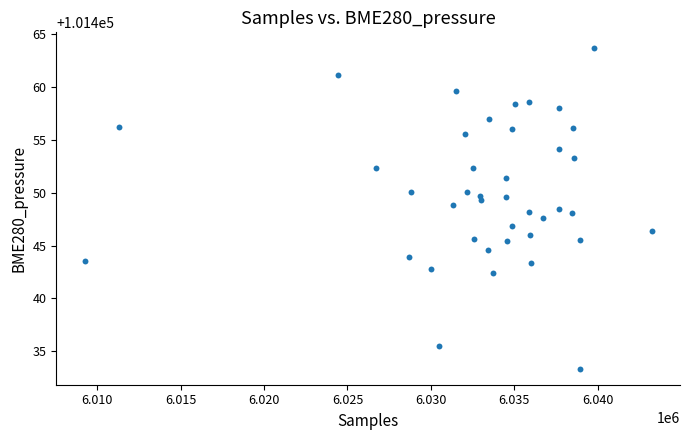

What is the range of X values (max minus min)?

33989.0